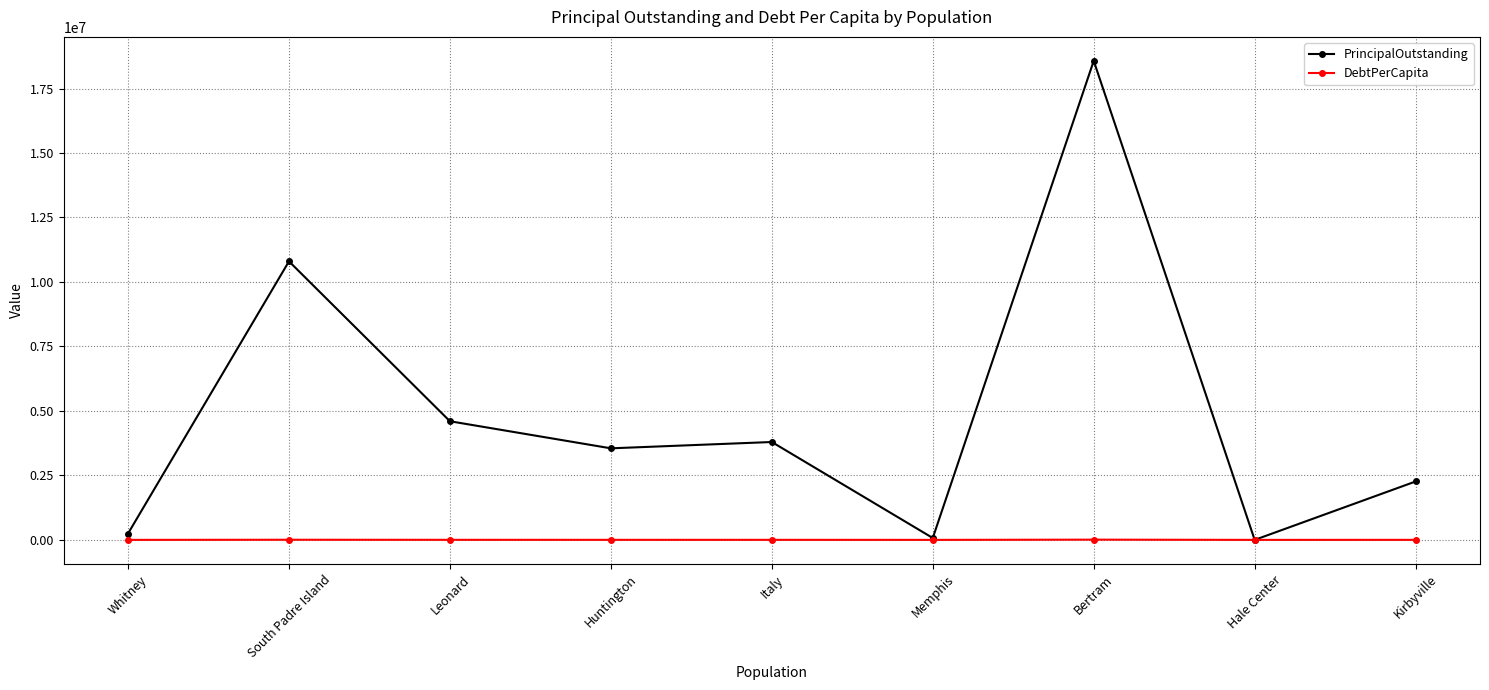

At which category is the sum across all series the highest?

Bertram